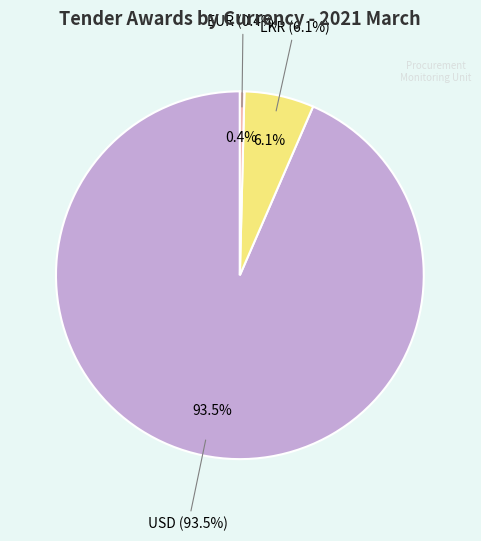

Which slice represents more than half of the pie?

USD